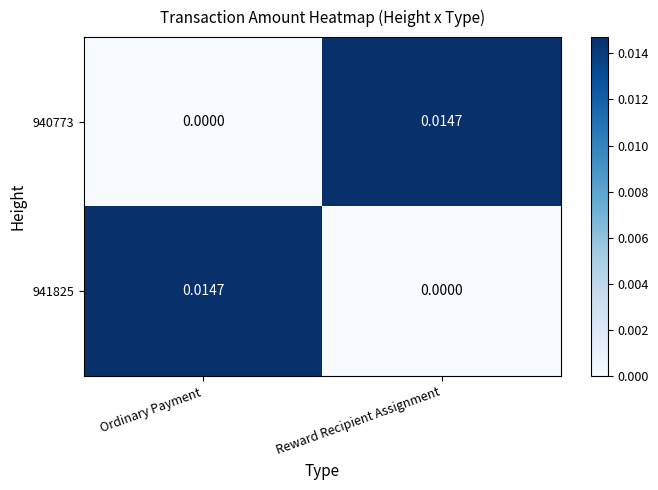

How many data points does each series have?

2